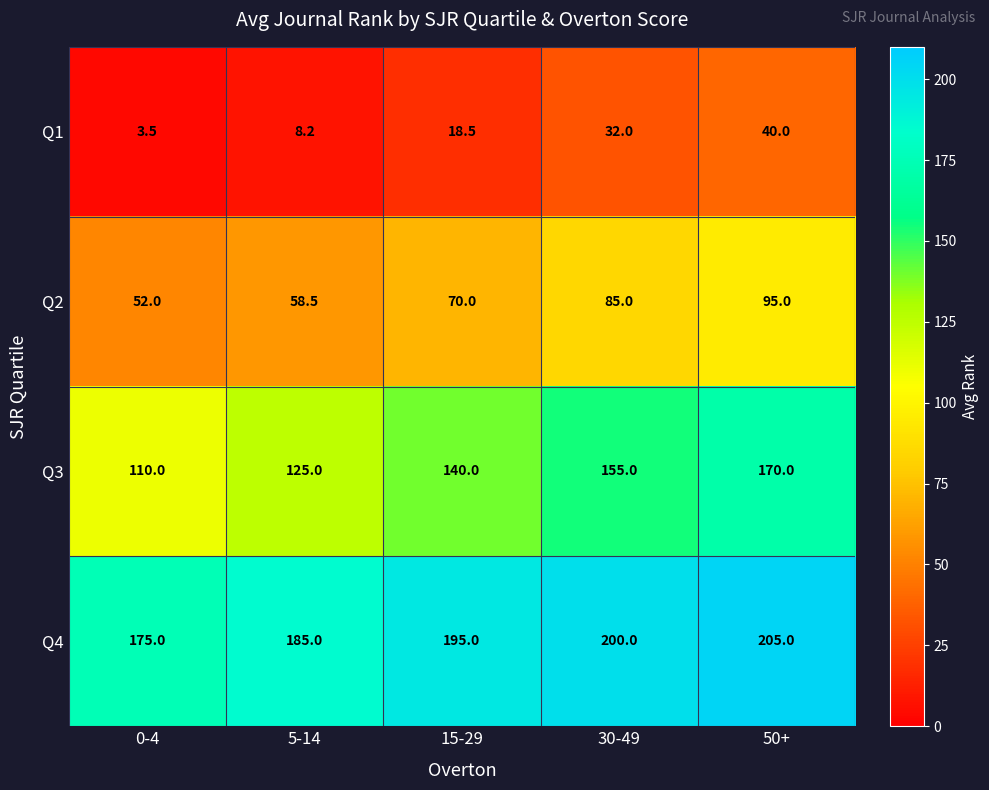

Reading left to right, what are all the values shown in this chart?

Q1: 0-4=3.5	5-14=8.2	15-29=18.5	30-49=32.0	50+=40.0
Q2: 0-4=52.0	5-14=58.5	15-29=70.0	30-49=85.0	50+=95.0
Q3: 0-4=110.0	5-14=125.0	15-29=140.0	30-49=155.0	50+=170.0
Q4: 0-4=175.0	5-14=185.0	15-29=195.0	30-49=200.0	50+=205.0